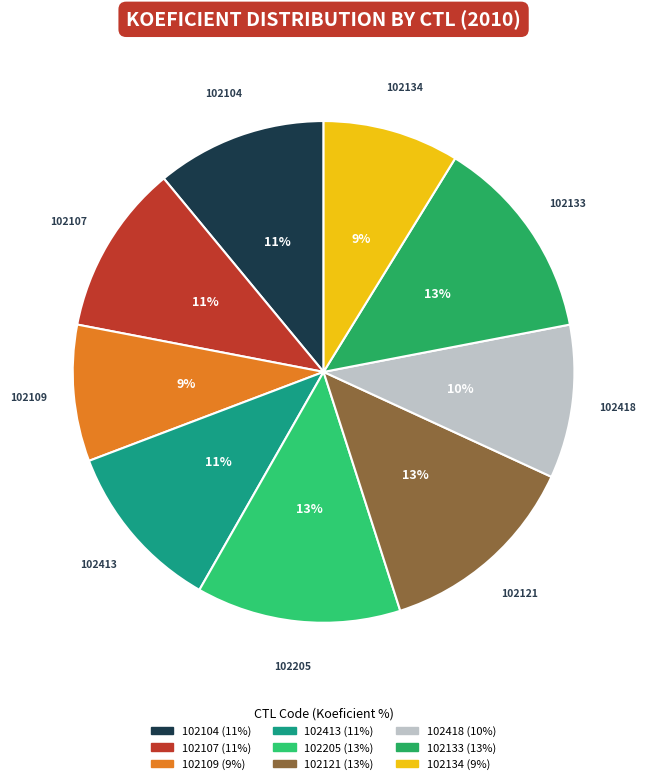

To the nearest percent, what portion does 102133 represent?

13%